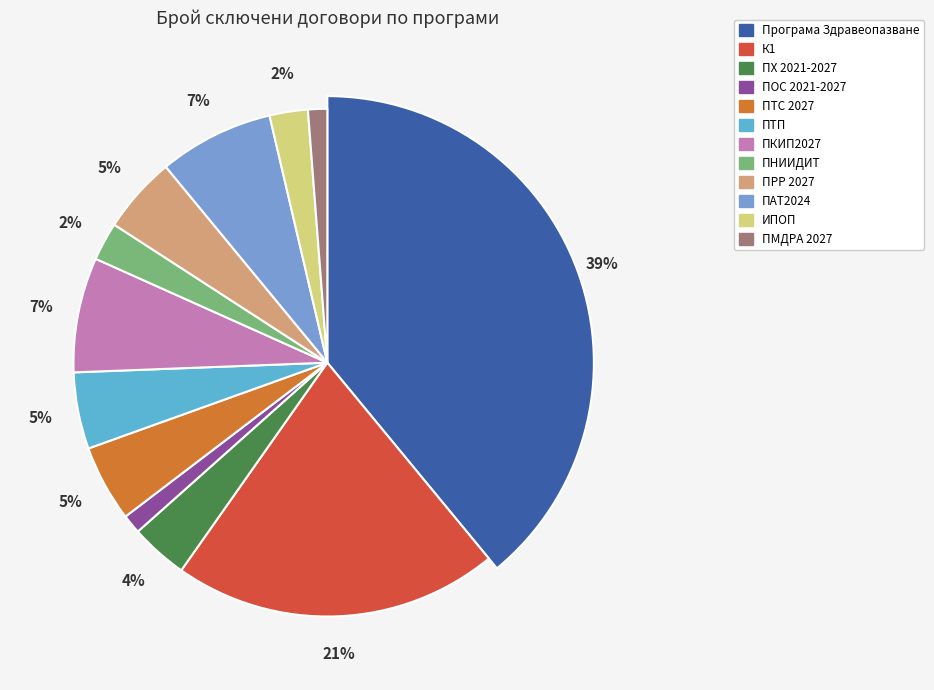

What percentage is the ПРР 2027 slice, to the nearest percent?

5%